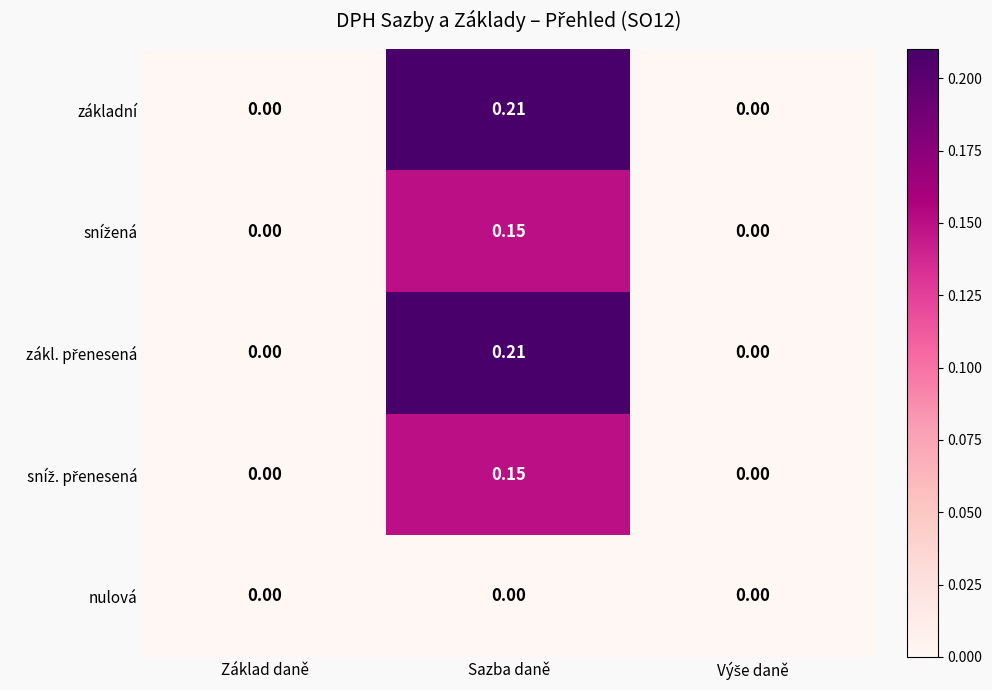

At which category is the sum across all series the highest?

Sazba daně